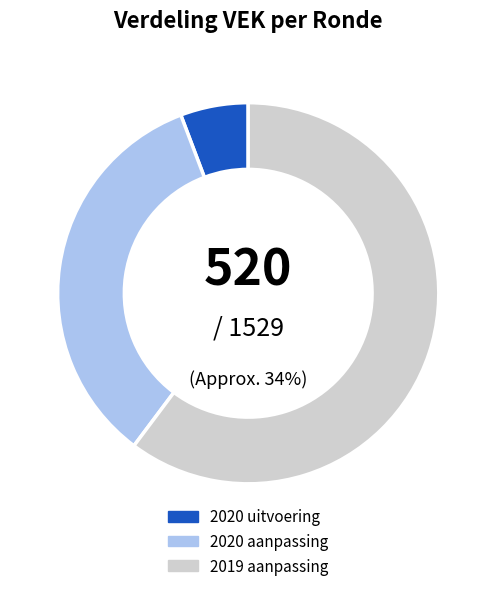

How many segments does this pie chart have?

3